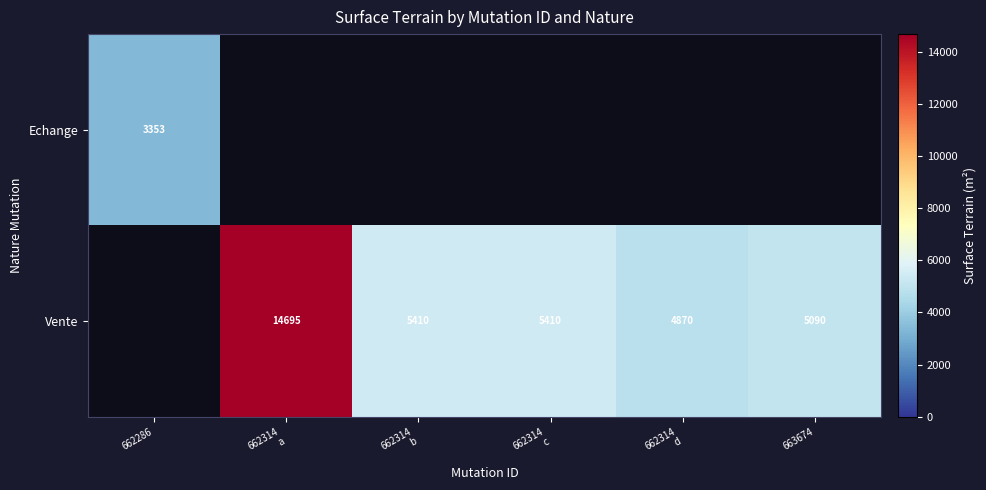

The Echange series shows 3353 at 662286. True or false?

True